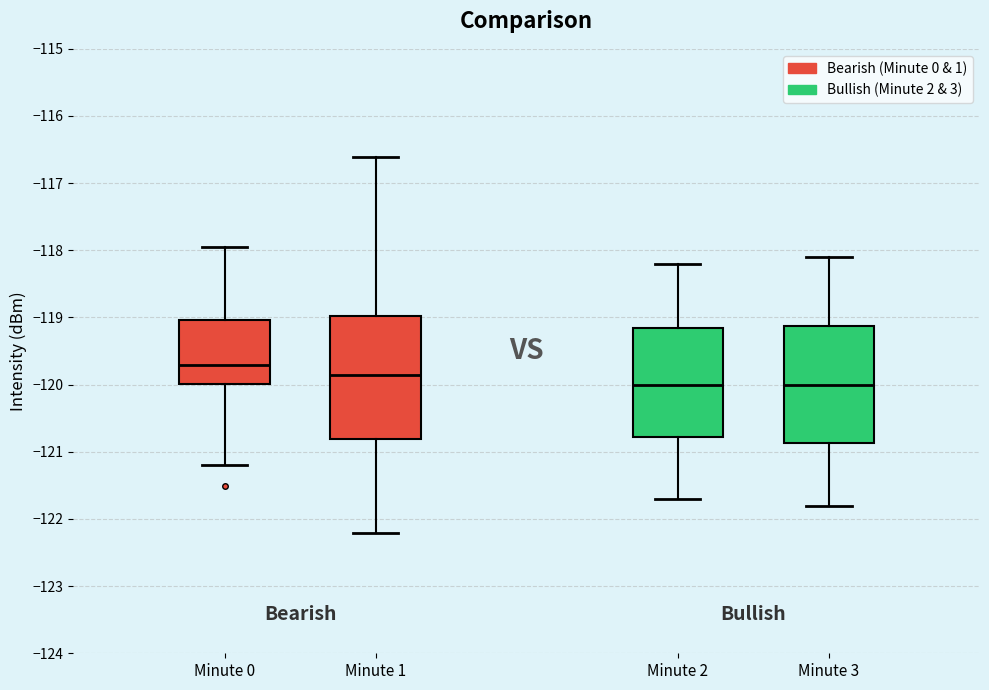

Reading left to right, transcribe this box plot: for each box, give where its median line is, the range the box spans, and where its two whiskers end, as read against the y-axis. The values are not printed on the chart, so give them approximately, as read against the axis.

Minute 0: median -119.7, box -120.0 to -119.0, whiskers -121.2 to -118.0
Minute 1: median -119.8, box -120.8 to -119.0, whiskers -122.2 to -116.6
Minute 2: median -120.0, box -120.8 to -119.1, whiskers -121.7 to -118.2
Minute 3: median -120.0, box -120.9 to -119.1, whiskers -121.8 to -118.1